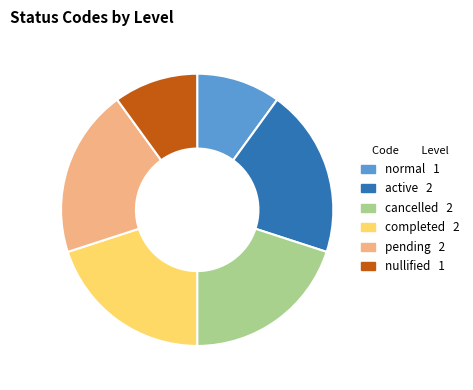

Is there a majority slice in this chart?

No